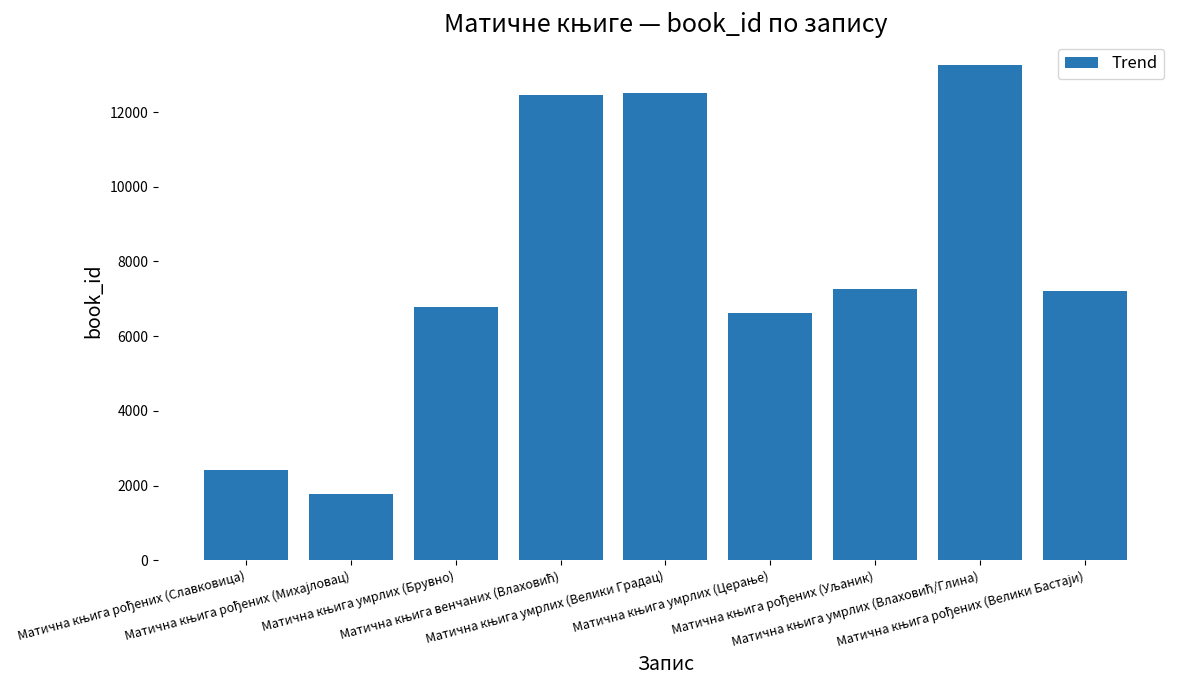

What is the difference between the second highest and minimum values?

10738